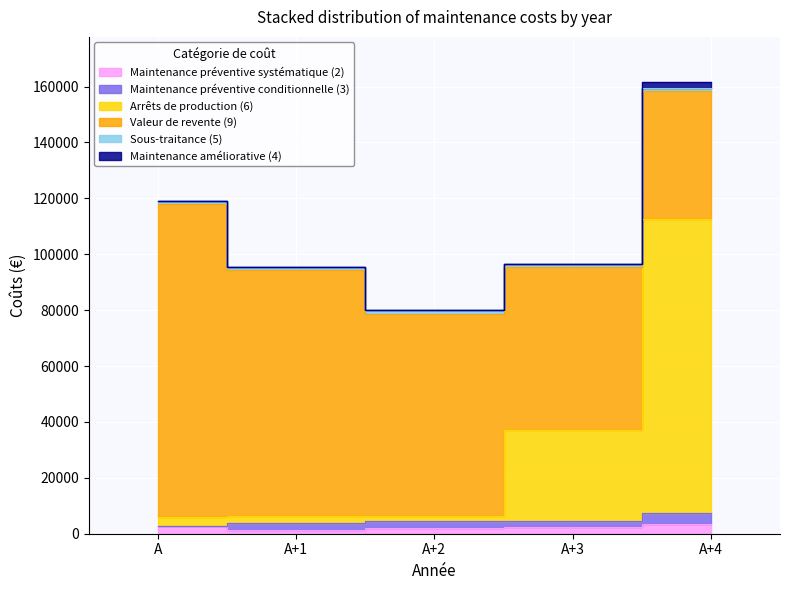

In Maintenance préventive conditionnelle (3), how many points are lower than both neighbors (excluding endpoints)?

1